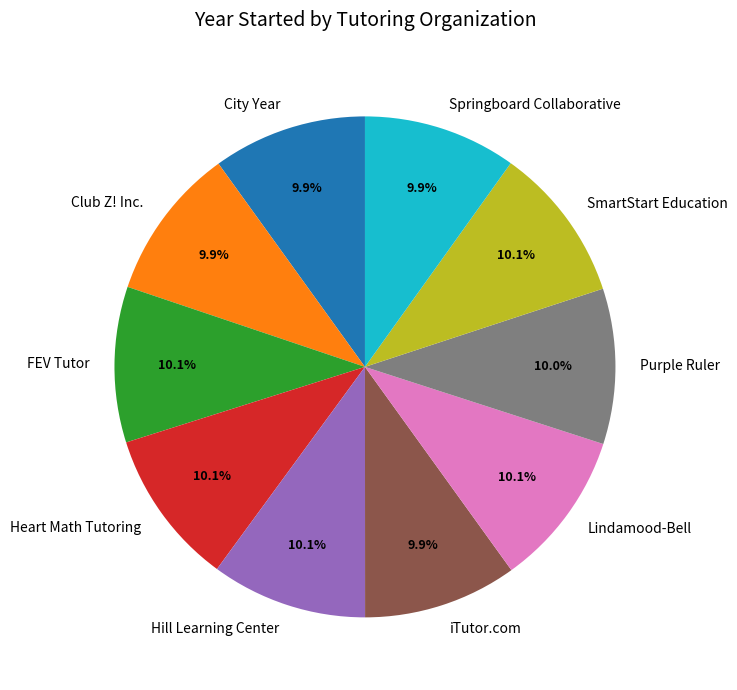

True or false: Club Z! Inc. accounts for 1% of the total.

False